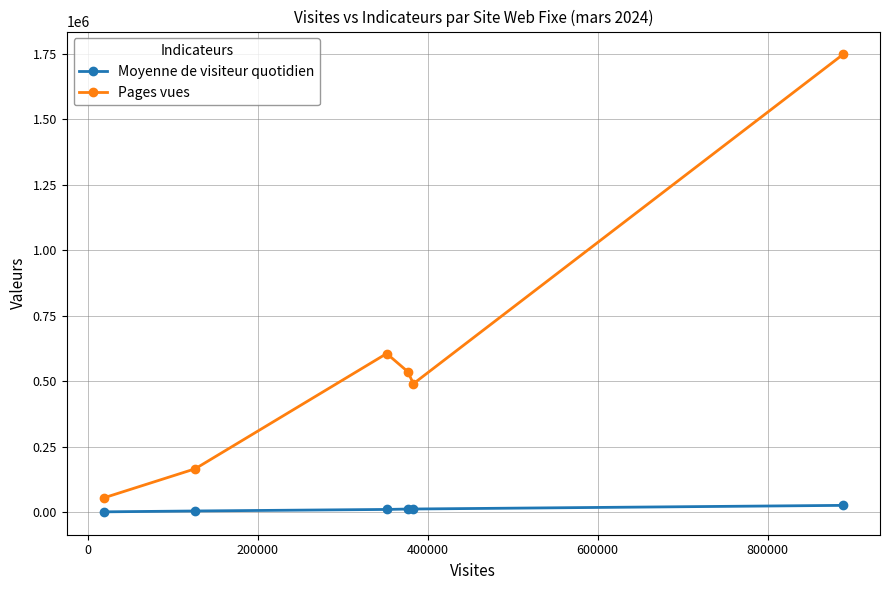

Which series has the largest range (max minus min)?

Pages vues